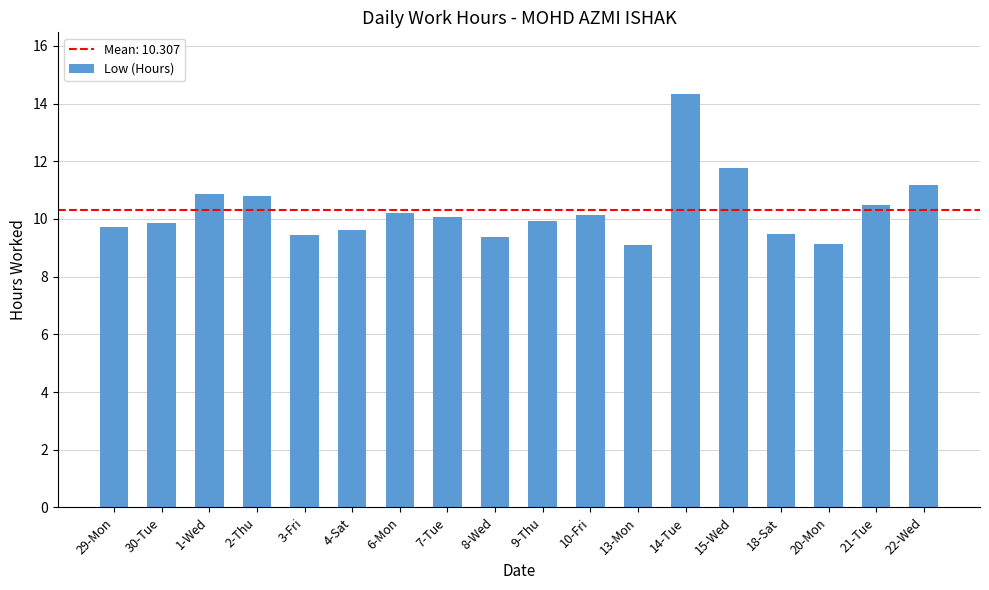

What is the minimum value shown in the chart?

9.1